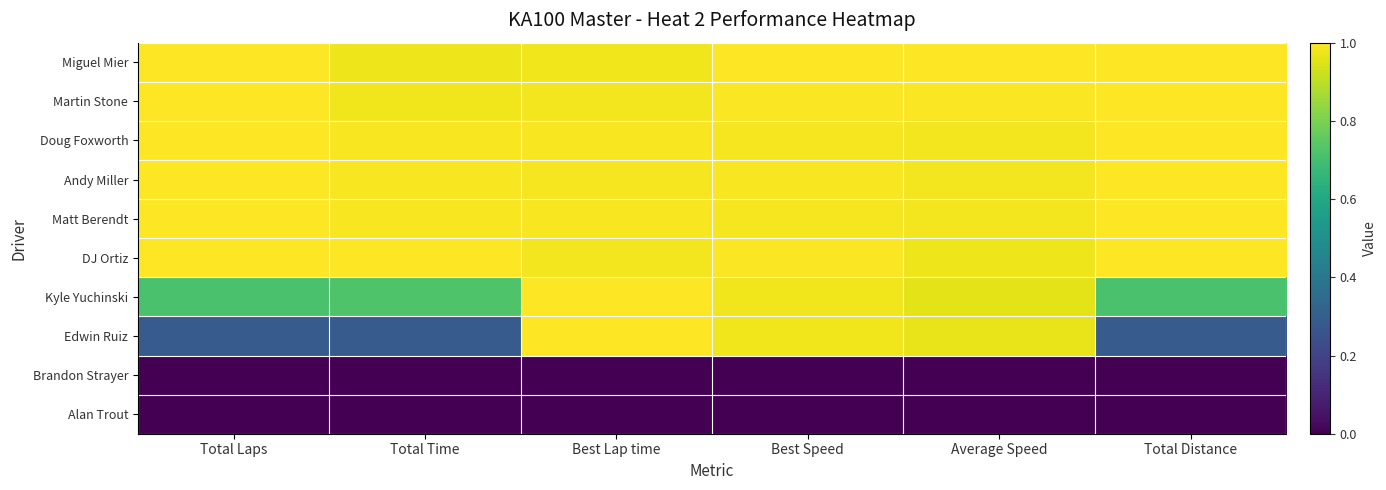

What is the total value across all series at Total Time?

6.9